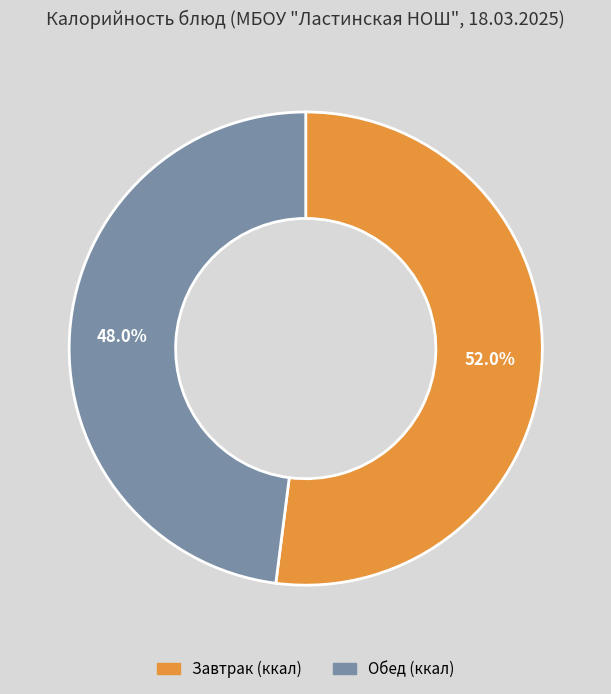

Is there a majority slice in this chart?

Yes